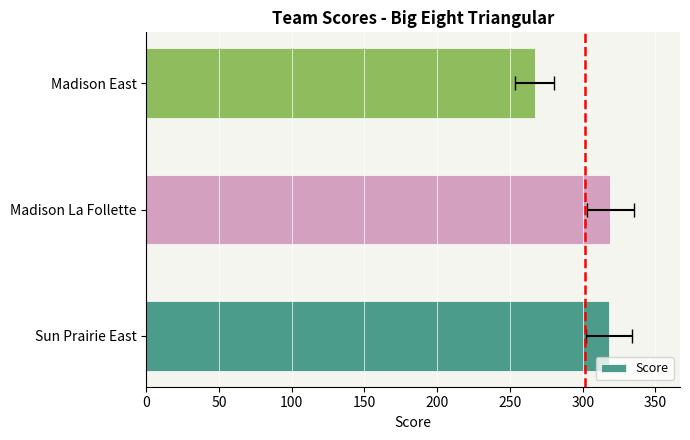

What is the value of the 2nd bar from the left?

319